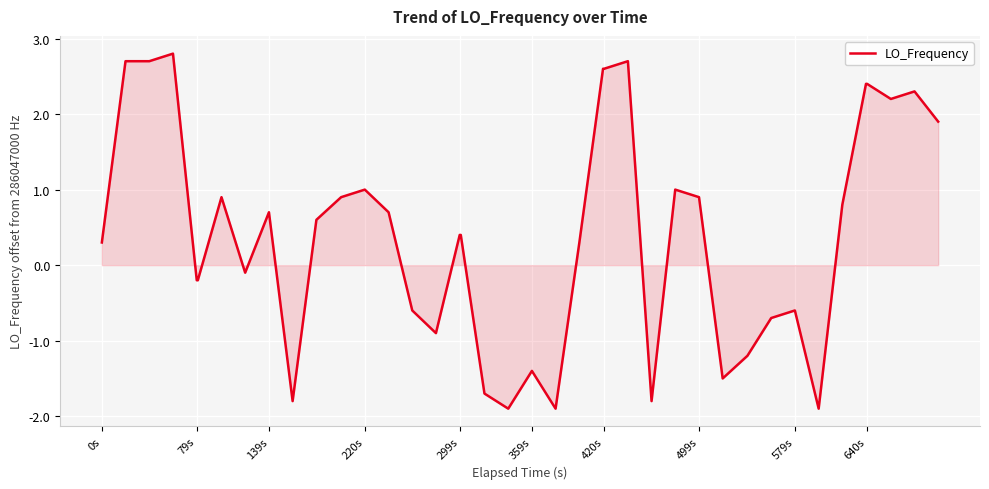

What is the difference between the maximum and minimum values?

4.7